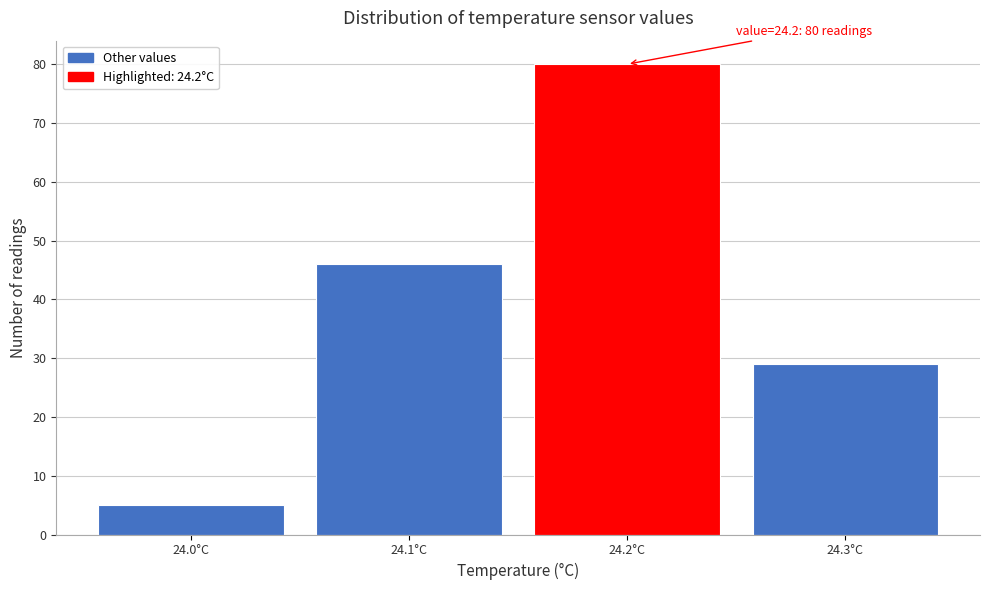

Which range on the x-axis has the tallest bar?

24.15 to 24.25